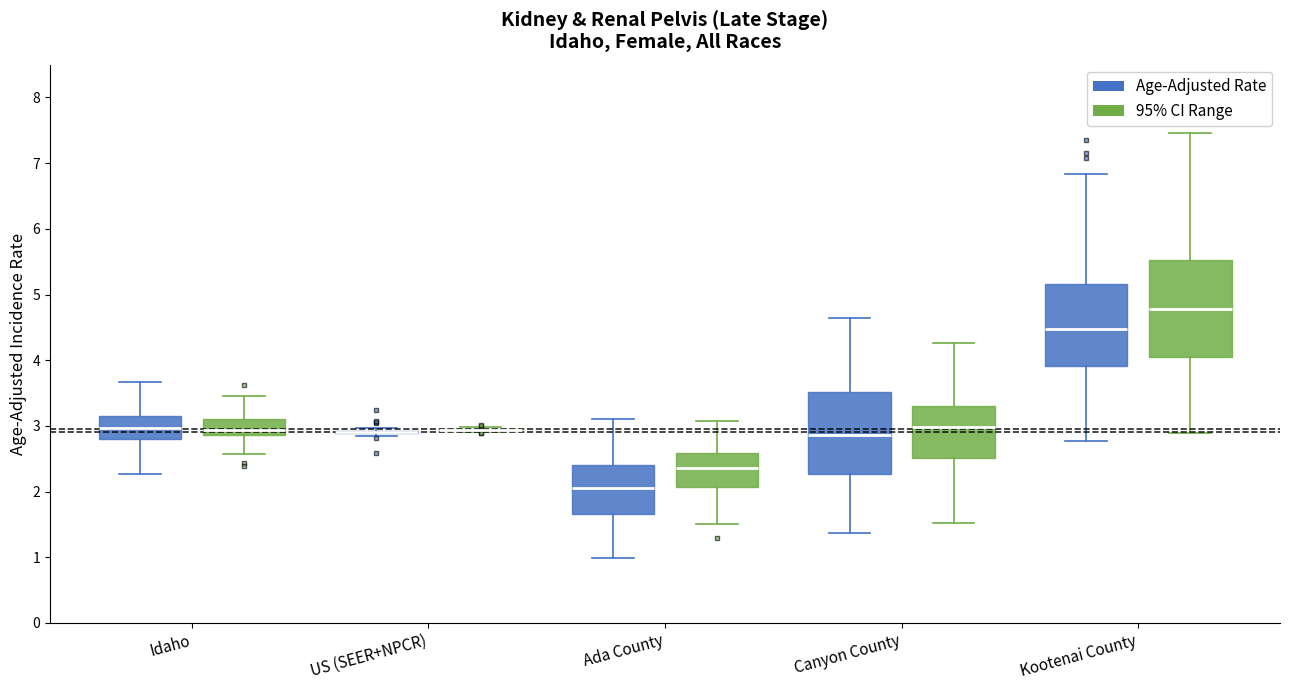

Where does the lower whisker of the box for Canyon County (Age-Adjusted Rate) end on the y-axis? The values are not printed on the chart, so give them approximately, as read against the axis.

1.4